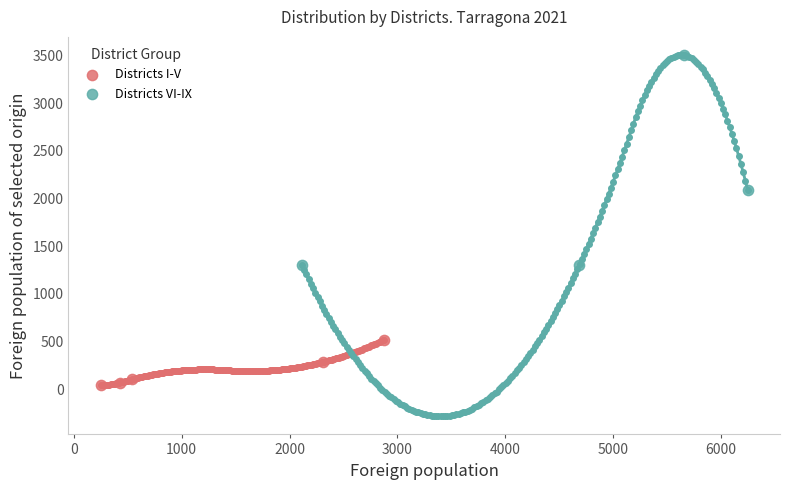

Which series reaches the maximum Y coordinate?

Districts VI-IX